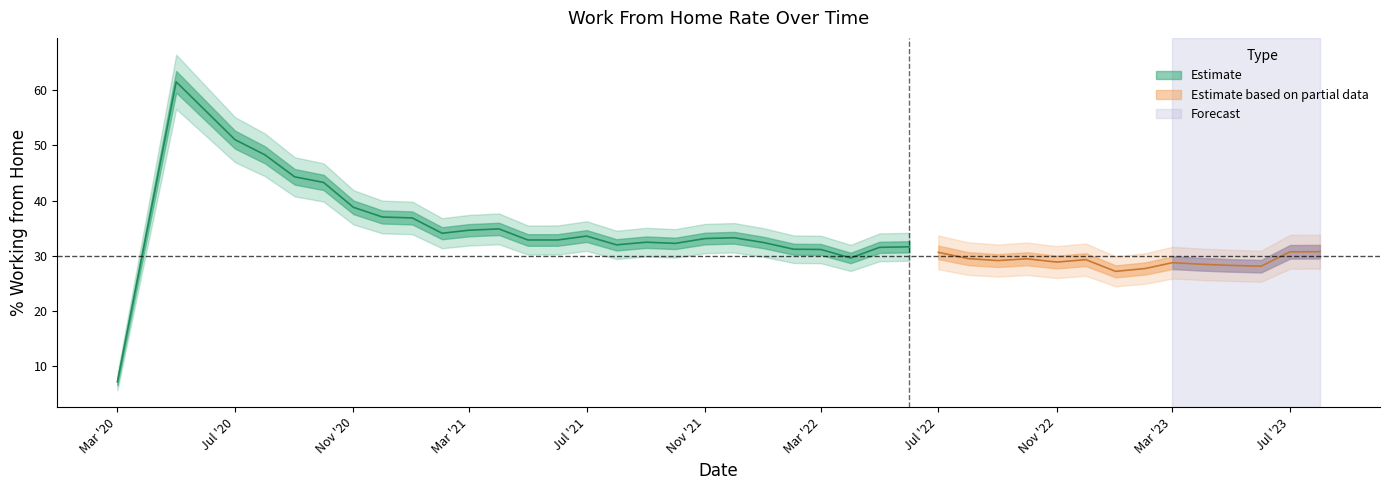

What is the average value?

33.2